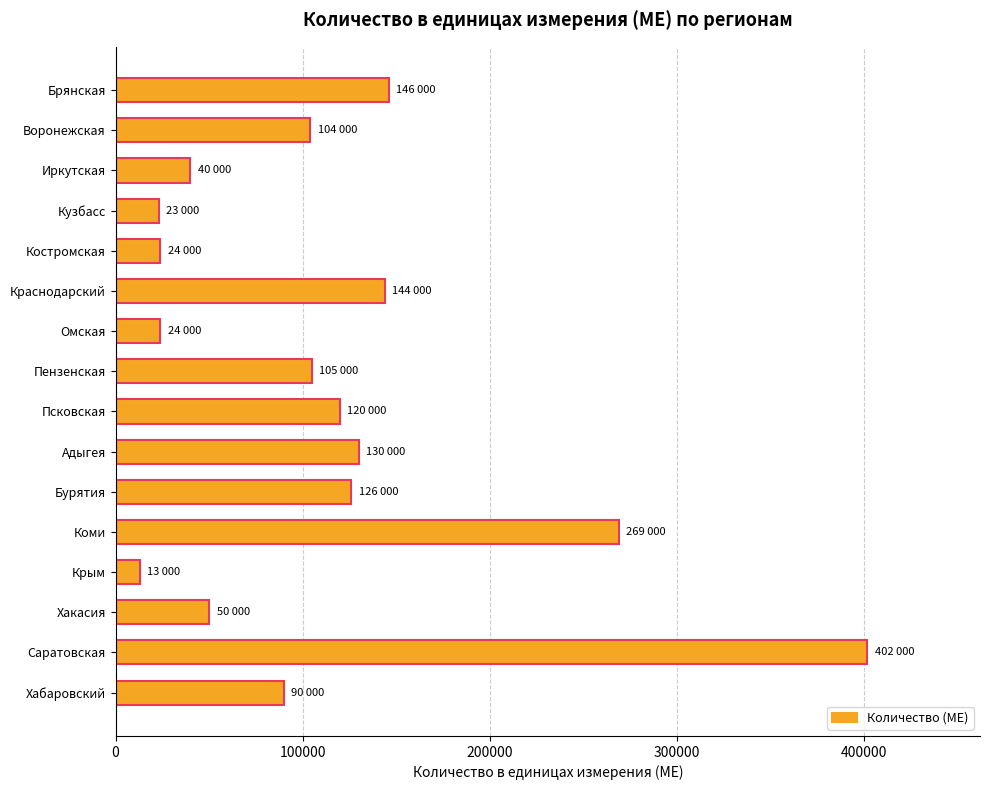

How many bars are there in total?

16